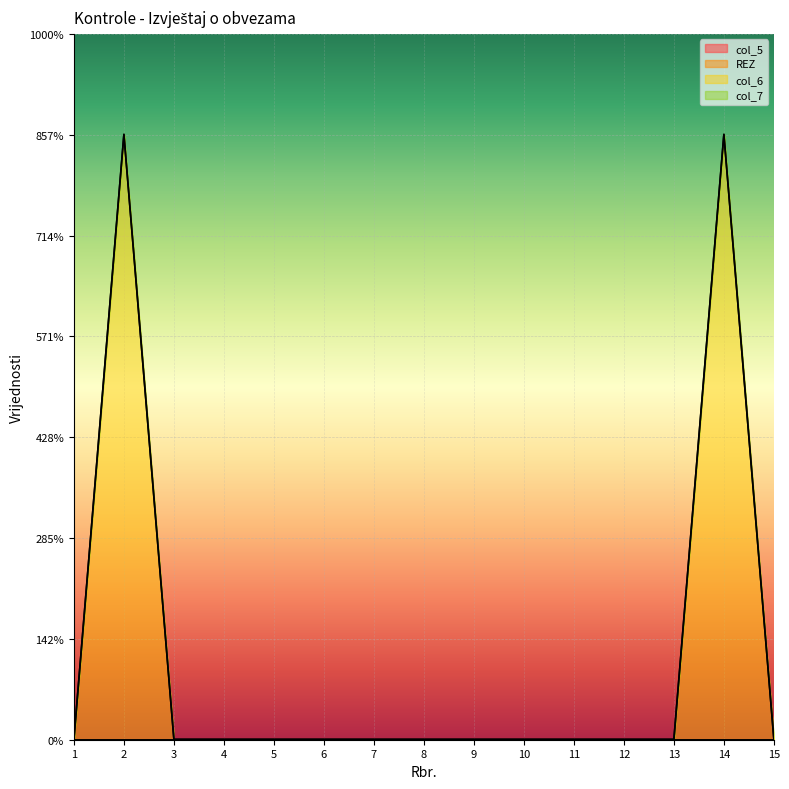

Where is col_6 nearest to the value 3?

1